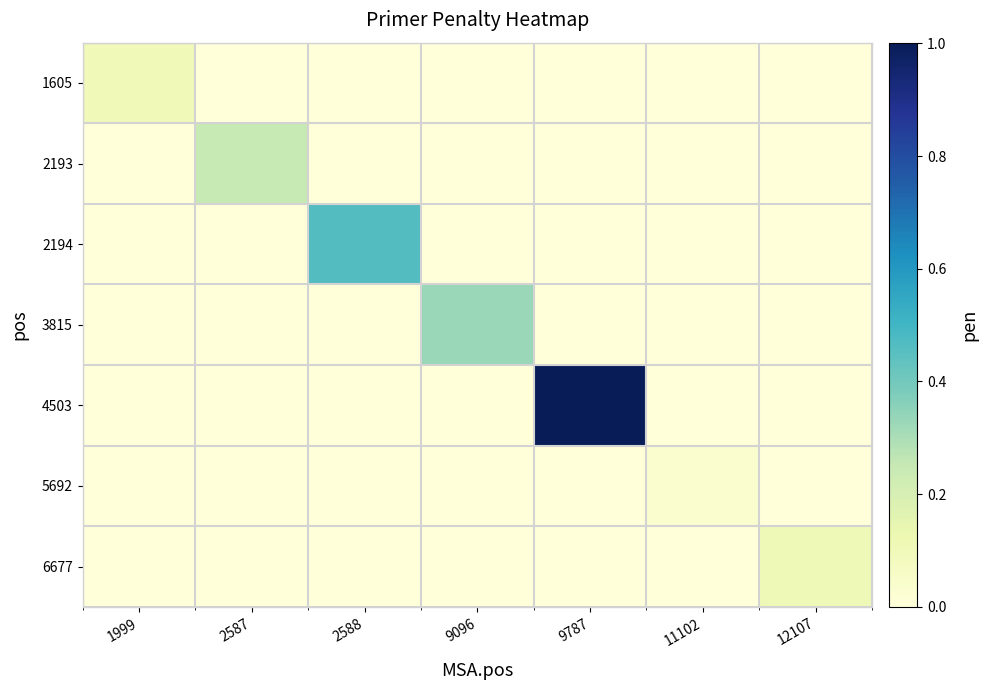

Which has a higher value, 2587 or 11102?

2587